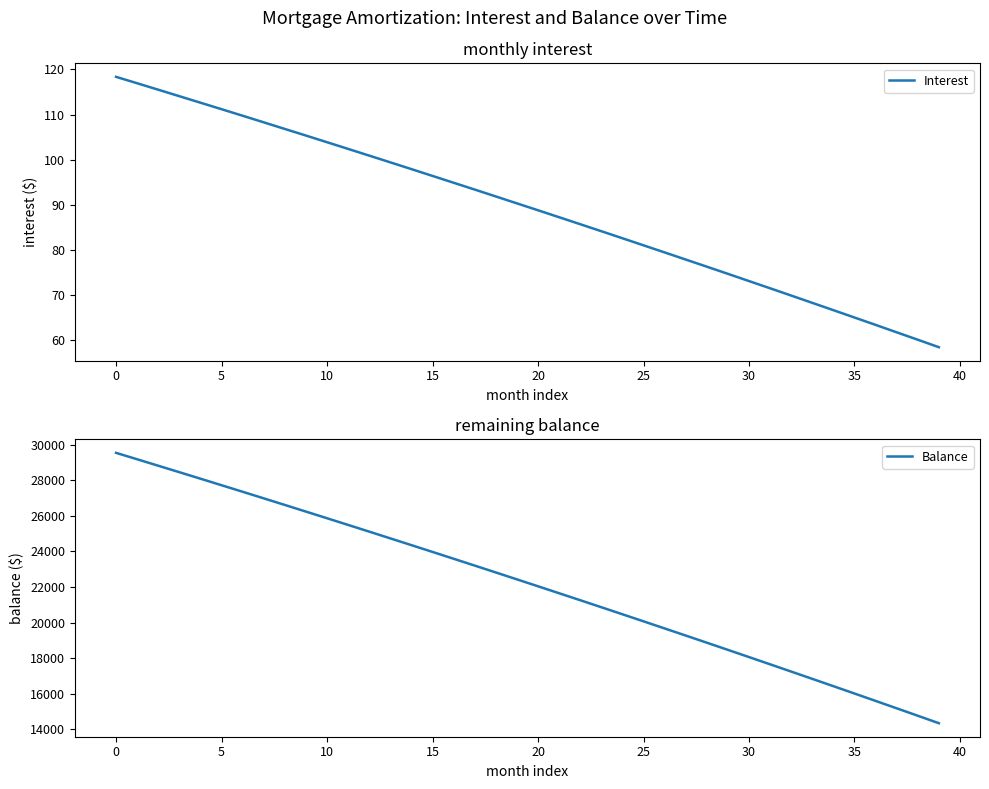

The Interest series shows 94.9 at 16. True or false?

True